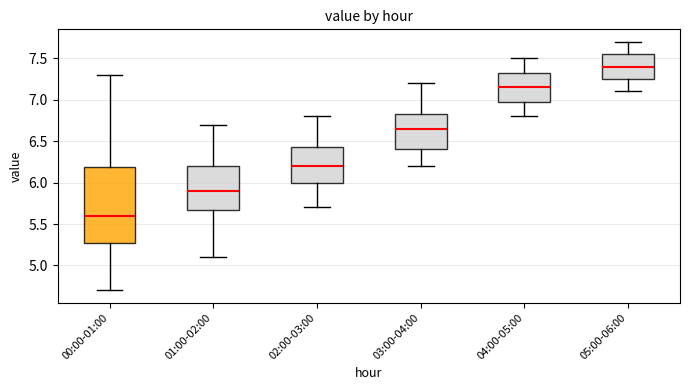

Reading left to right, read every box against the y-axis: the position of its median line, the range the box covers, and the ends of its whiskers. The values are not printed on the chart, so give them approximately, as read against the axis.

00:00-01:00: median 5.60, box 5.25 to 6.20, whiskers 4.70 to 7.30
01:00-02:00: median 5.90, box 5.70 to 6.20, whiskers 5.10 to 6.70
02:00-03:00: median 6.20, box 6.00 to 6.45, whiskers 5.70 to 6.80
03:00-04:00: median 6.65, box 6.40 to 6.85, whiskers 6.20 to 7.20
04:00-05:00: median 7.15, box 7.00 to 7.35, whiskers 6.80 to 7.50
05:00-06:00: median 7.40, box 7.25 to 7.55, whiskers 7.10 to 7.70